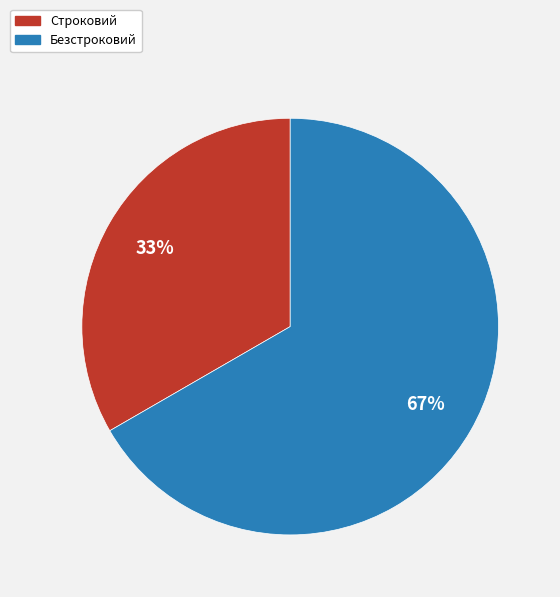

To the nearest percent, what is the combined percentage of Безстроковий and Строковий?

100%